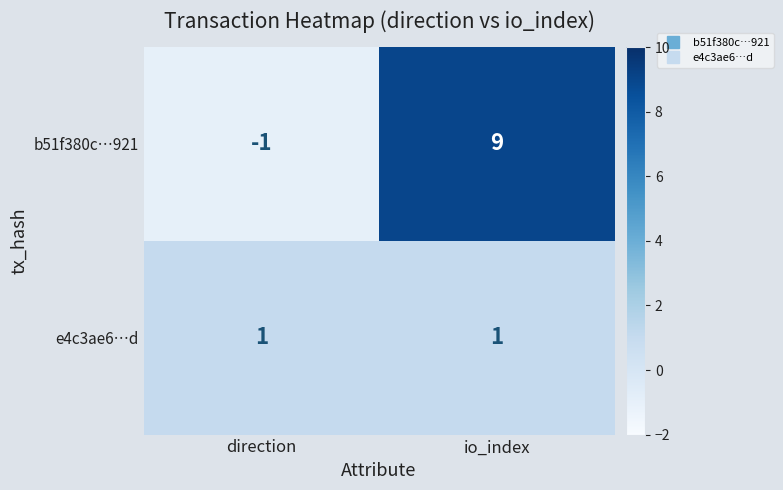

Which category has the highest value across all series?

io_index